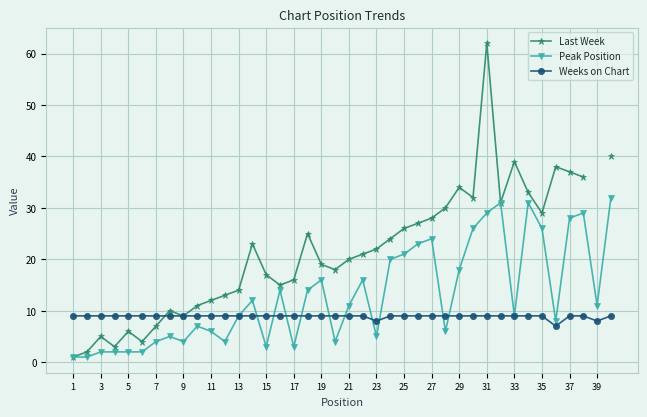

True or false: Last Week and Weeks on Chart cross at least once.

True